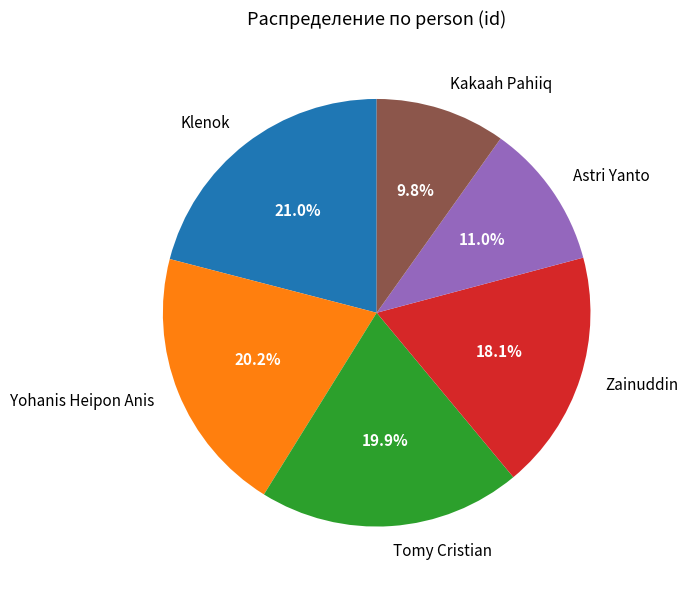

Between Yohanis Heipon Anis and Astri Yanto, which is larger?

Yohanis Heipon Anis